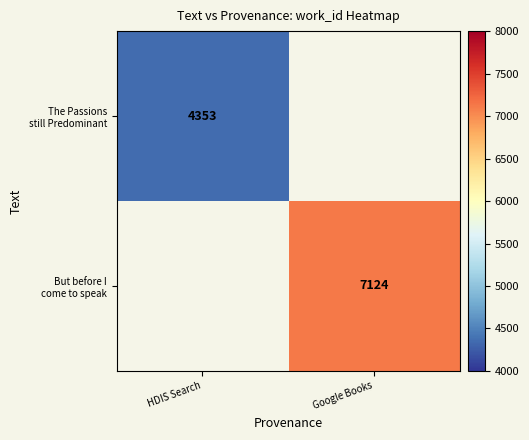

The The Passions still Predominant series shows 4353.0 at HDIS Search. True or false?

True